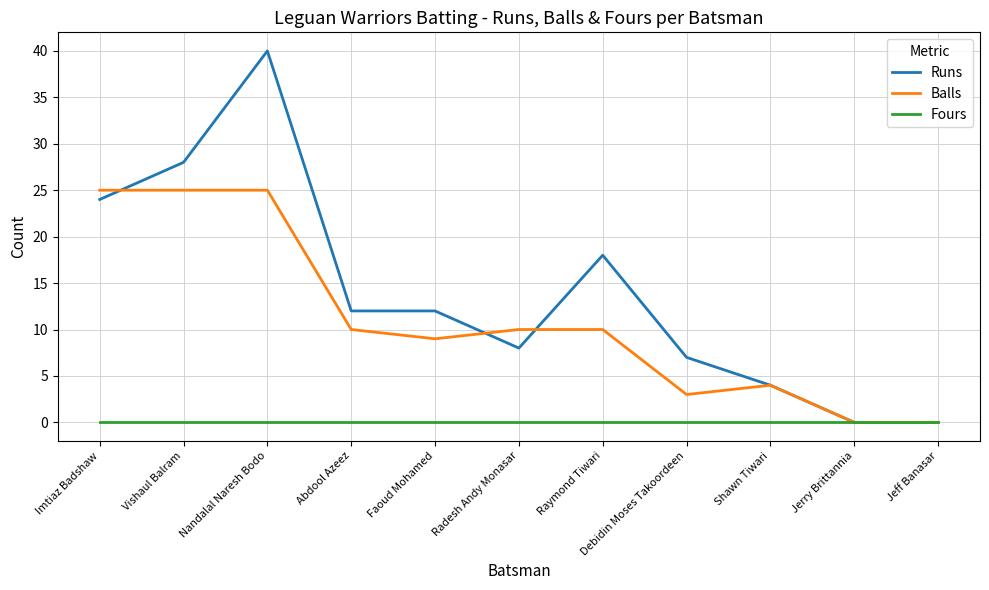

What is the highest value of the Balls series?

25